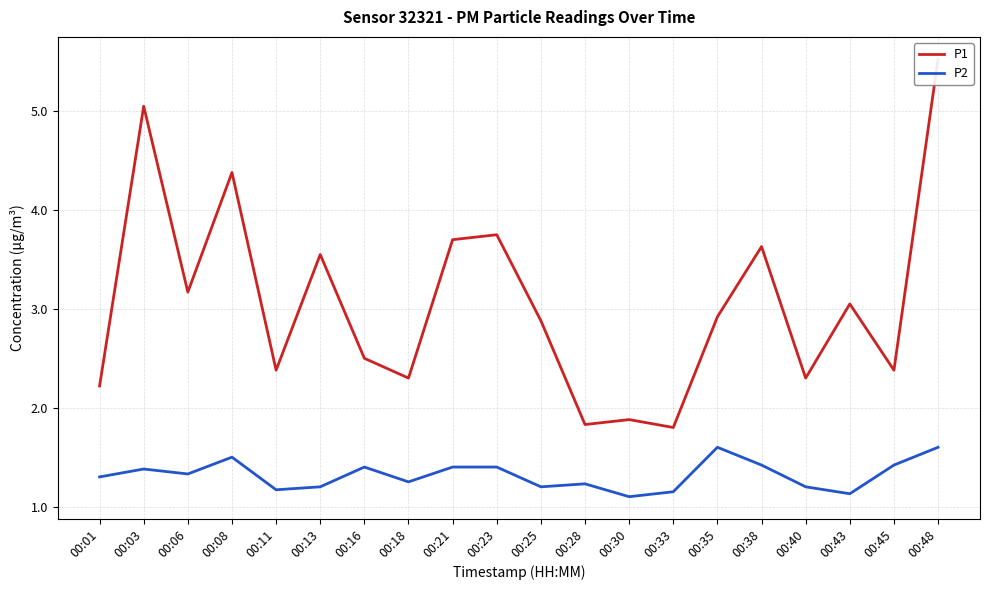

Rank the categories by P1 value from highest to lowest.

00:48, 00:03, 00:08, 00:23, 00:21, 00:38, 00:13, 00:06, 00:43, 00:35, 00:25, 00:16, 00:11, 00:45, 00:18, 00:40, 00:01, 00:30, 00:28, 00:33